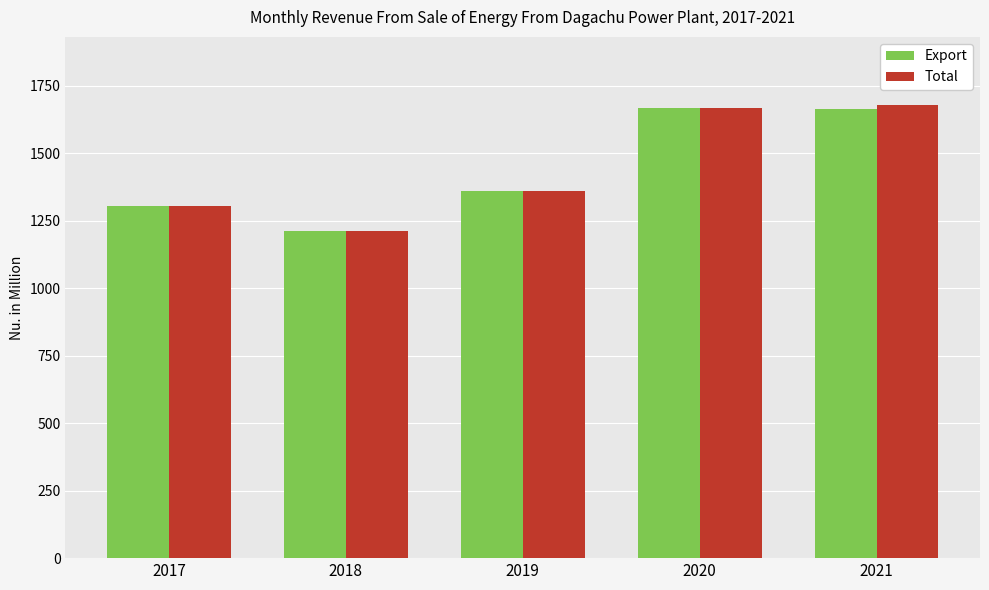

What is the minimum value for Total?

1210.8